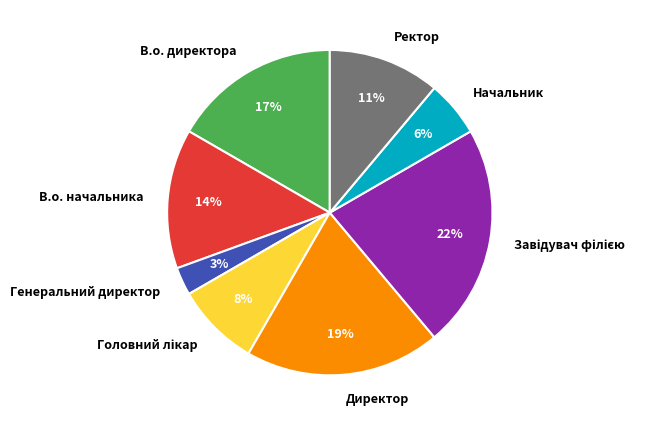

Does В.о. начальника represent more than half of the total?

No